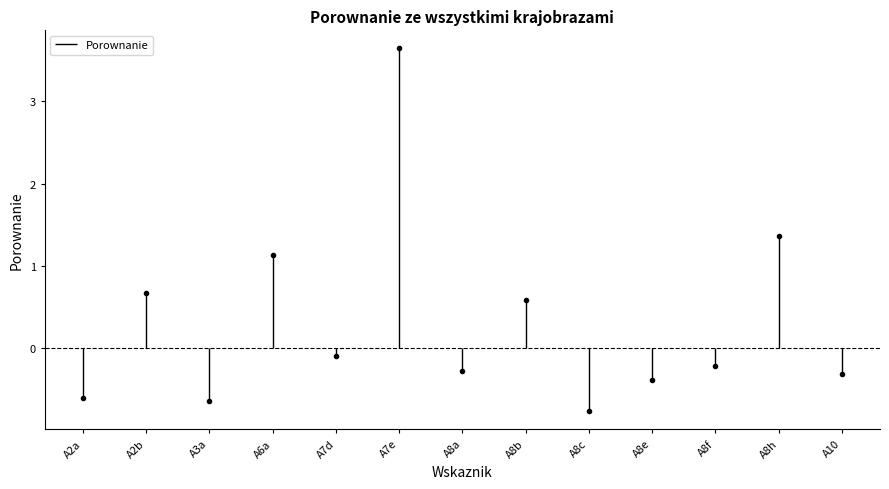

Where is the data nearest to the value 1?

A6a